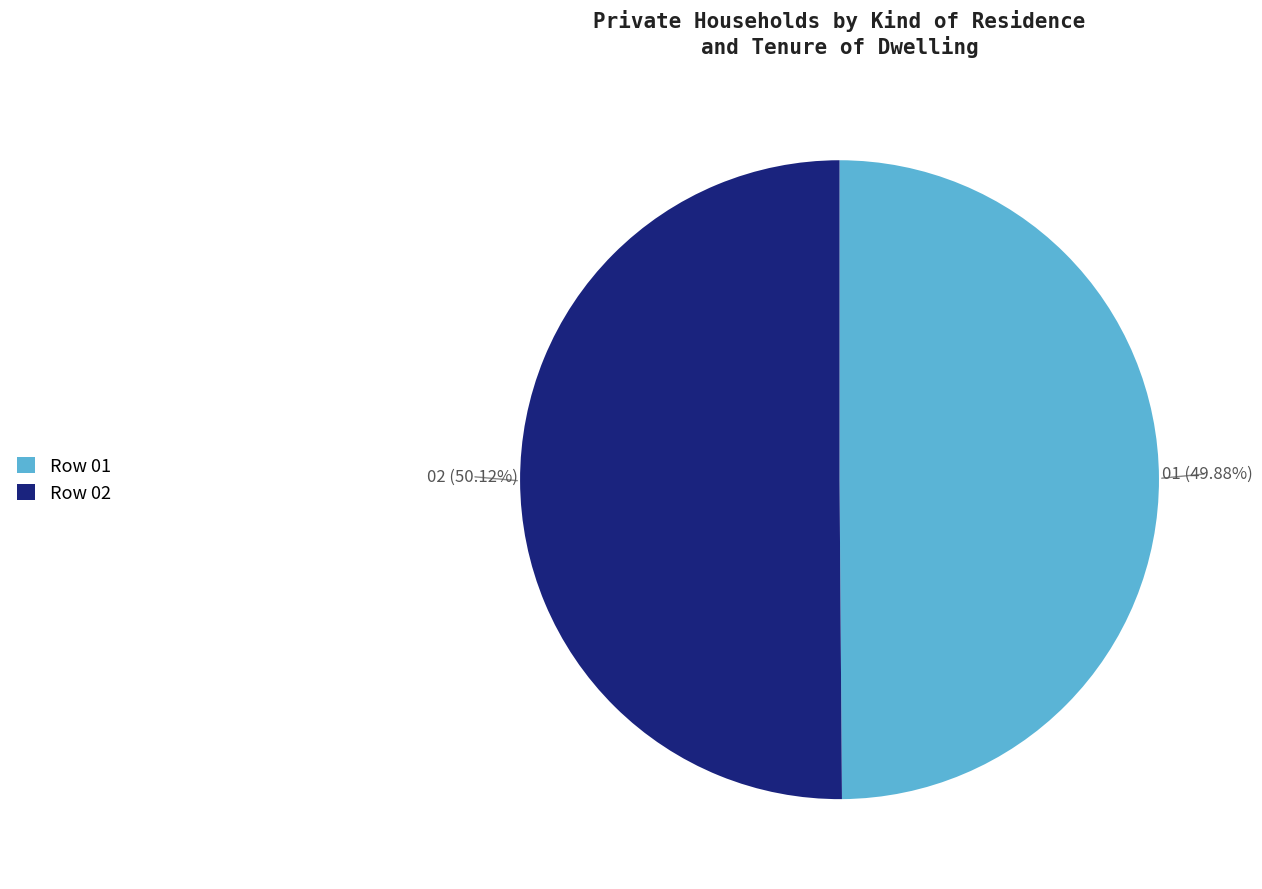

How many segments does this pie chart have?

2